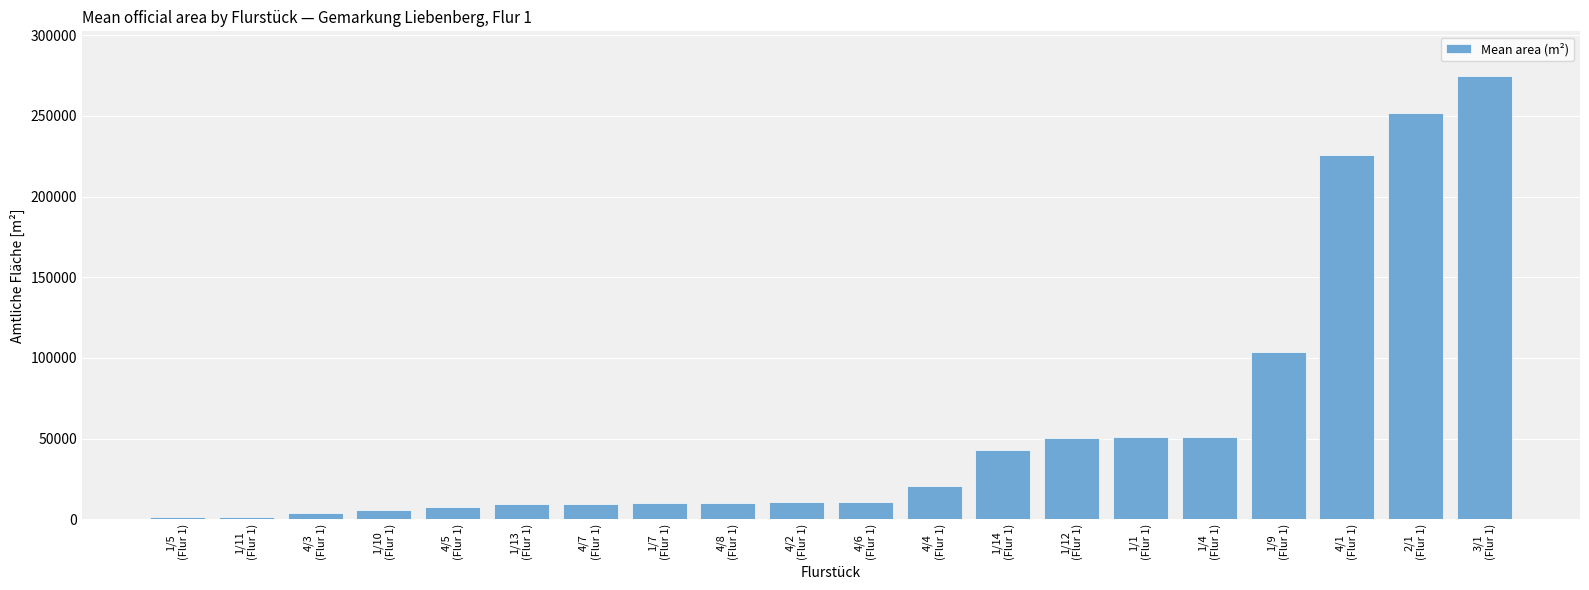

What is the greatest value displayed?

274981